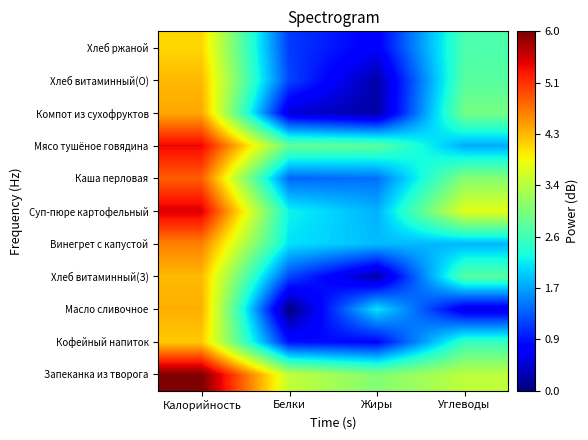

Reading left to right, what are all the values shown in this chart?

Запеканка из творога: Калорийность=6.0	Белки=3.5	Жиры=3.0	Углеводы=3.5
Кофейный напиток: Калорийность=4.2	Белки=0.9	Жиры=0.8	Углеводы=2.5
Масло сливочное: Калорийность=4.3	Белки=0.0	Жиры=2.1	Углеводы=0.6
Хлеб витаминный(З): Калорийность=4.3	Белки=1.2	Жиры=0.3	Углеводы=2.7
Винегрет с капустой: Калорийность=4.6	Белки=2.1	Жиры=1.9	Углеводы=1.9
Суп-пюре картофельный: Калорийность=5.5	Белки=2.2	Жиры=1.8	Углеводы=3.7
Каша перловая: Калорийность=4.8	Белки=1.4	Жиры=1.4	Углеводы=3.1
Мясо тушёное говядина: Калорийность=5.4	Белки=2.8	Жиры=2.8	Углеводы=1.8
Компот из сухофруктов: Калорийность=4.4	Белки=0.5	Жиры=0.2	Углеводы=3.0
Хлеб витаминный(О): Калорийность=4.3	Белки=1.2	Жиры=0.3	Углеводы=2.7
Хлеб ржаной: Калорийность=4.1	Белки=1.1	Жиры=0.7	Углеводы=2.7